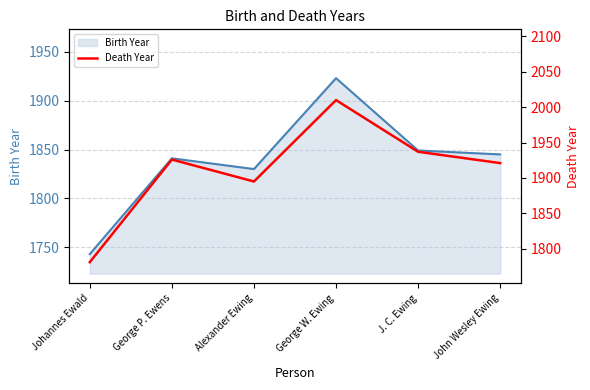

Where is Birth Year nearest to the value 1833?

Alexander Ewing